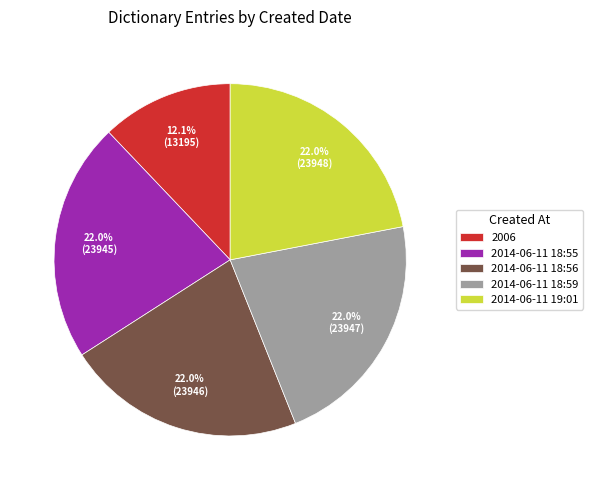

The 2014-06-11 18:55 slice represents 12% of the pie. True or false?

False